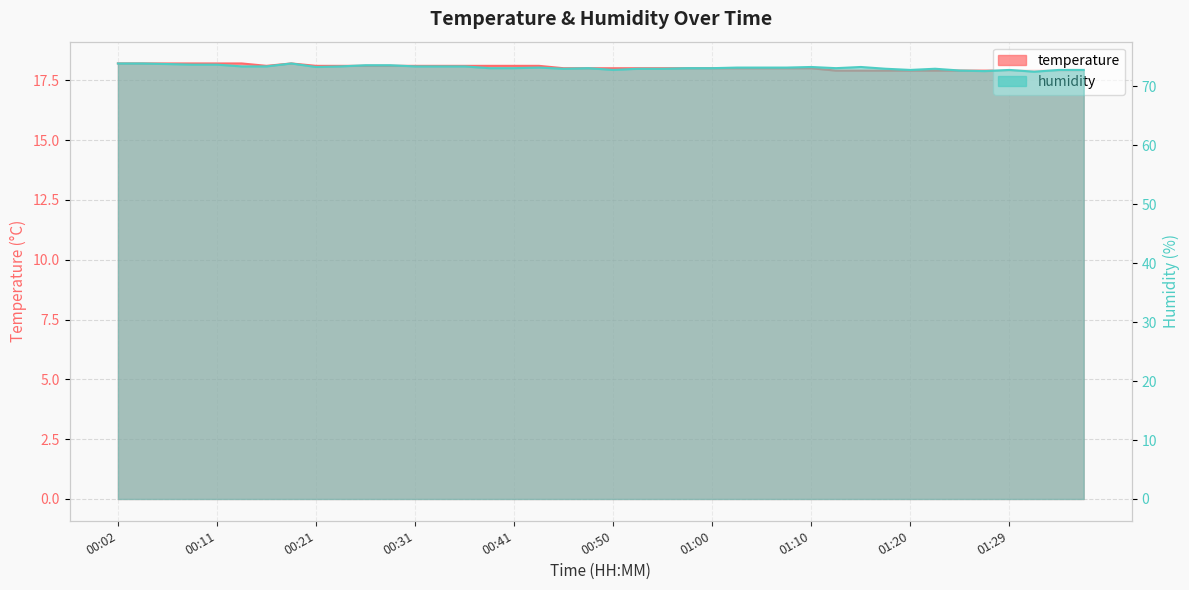

What is the average value of the humidity series?

73.2